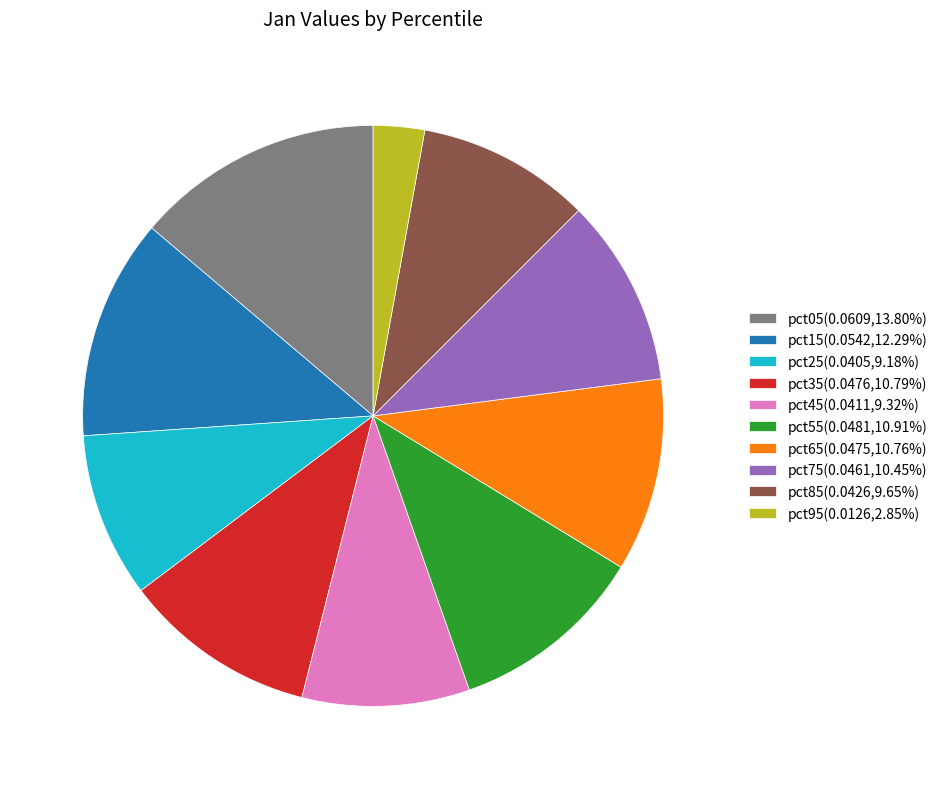

Which category has the biggest portion of the pie?

pct05